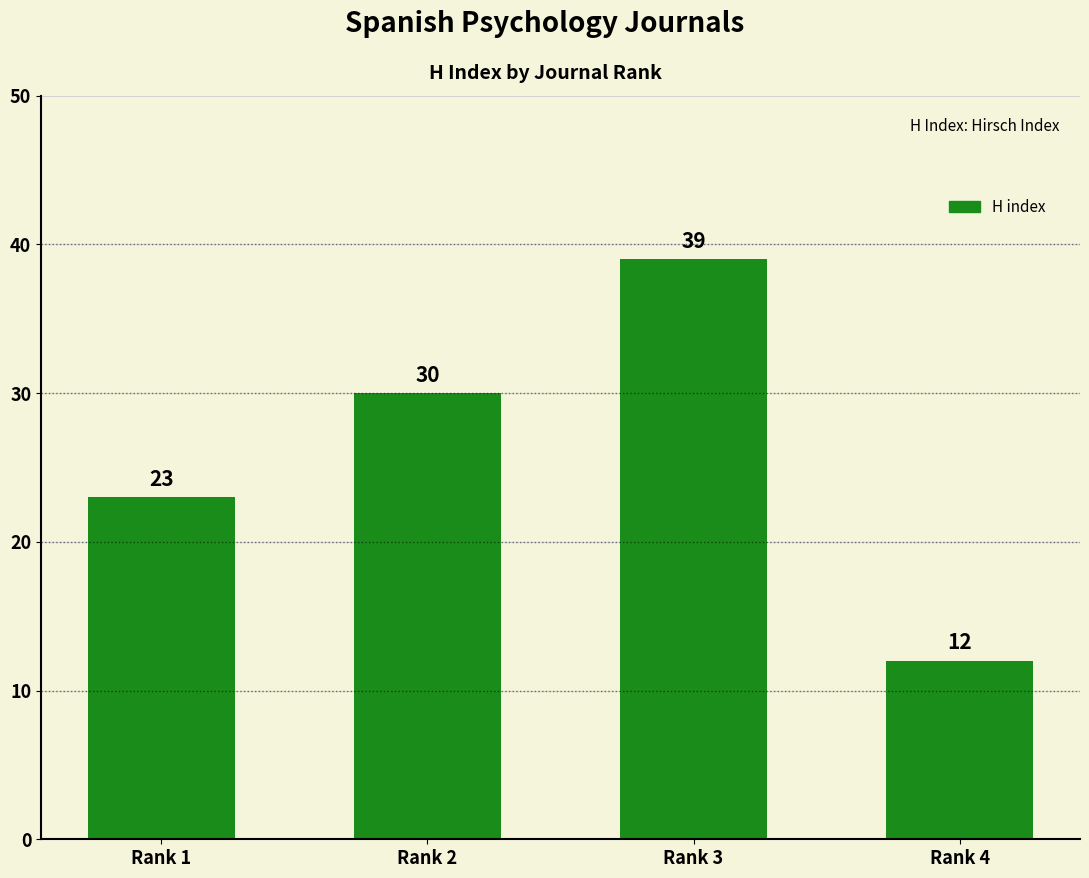

Rank the categories by value from lowest to highest.

Rank 4, Rank 1, Rank 2, Rank 3